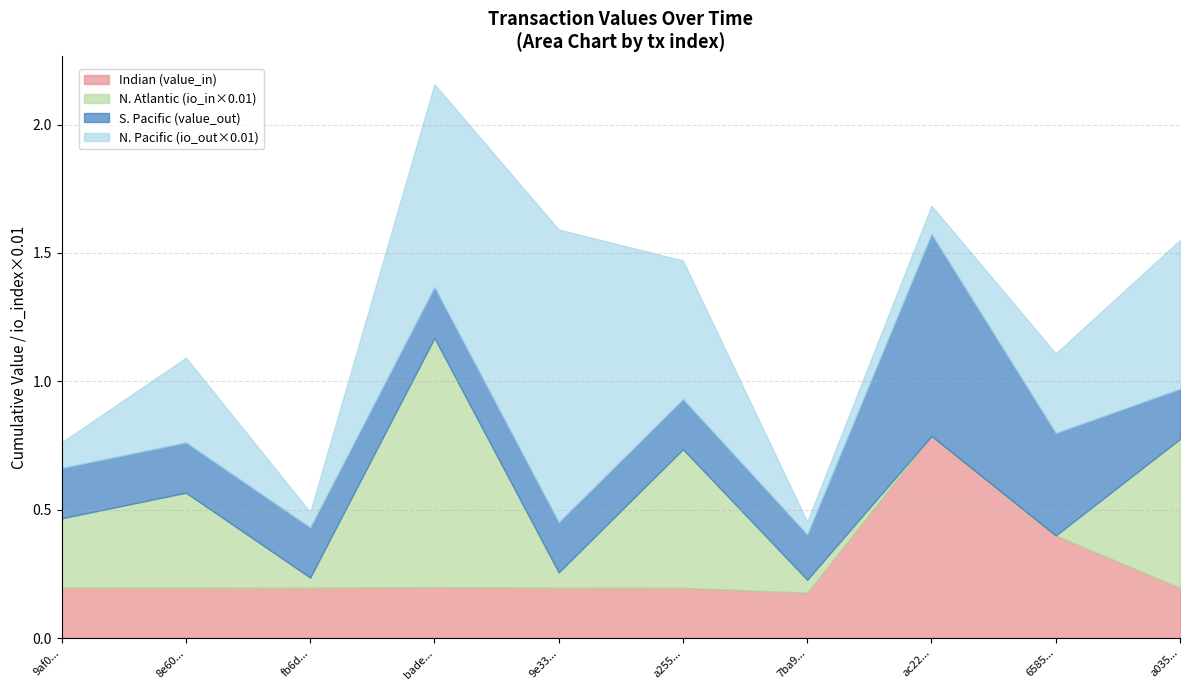

True or false: value_out and value_in intersect in this chart.

False